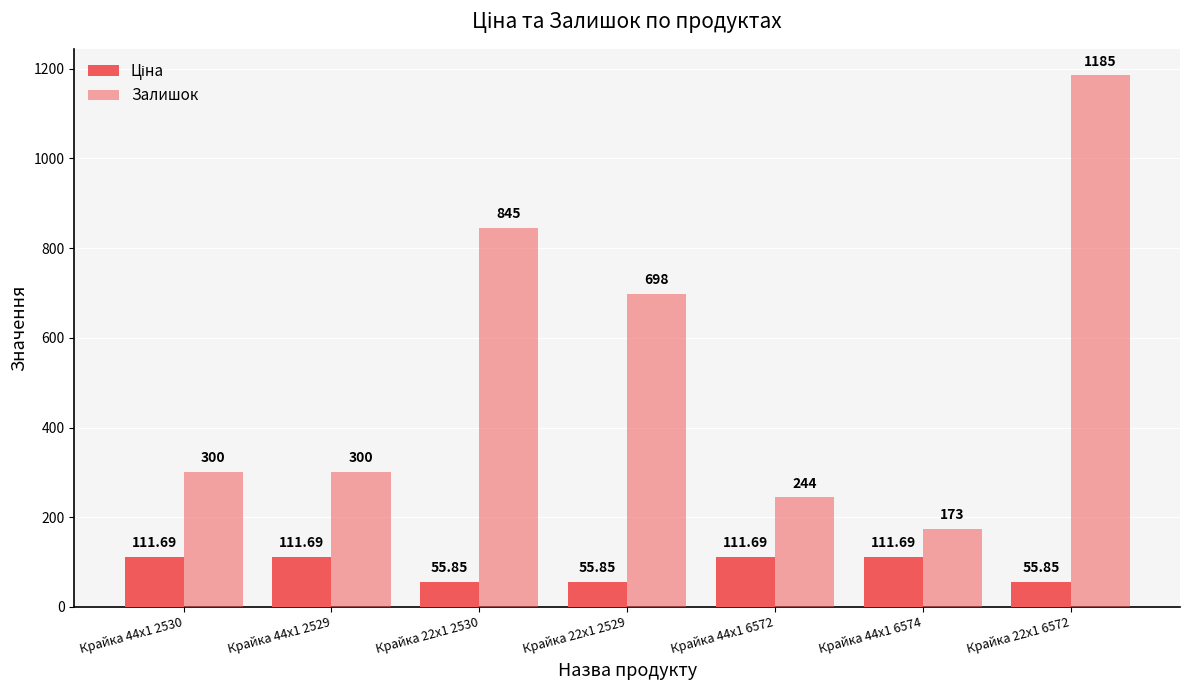

At Крайка 44x1 6574, list the series in order from largest to smallest.

Залишок, Ціна